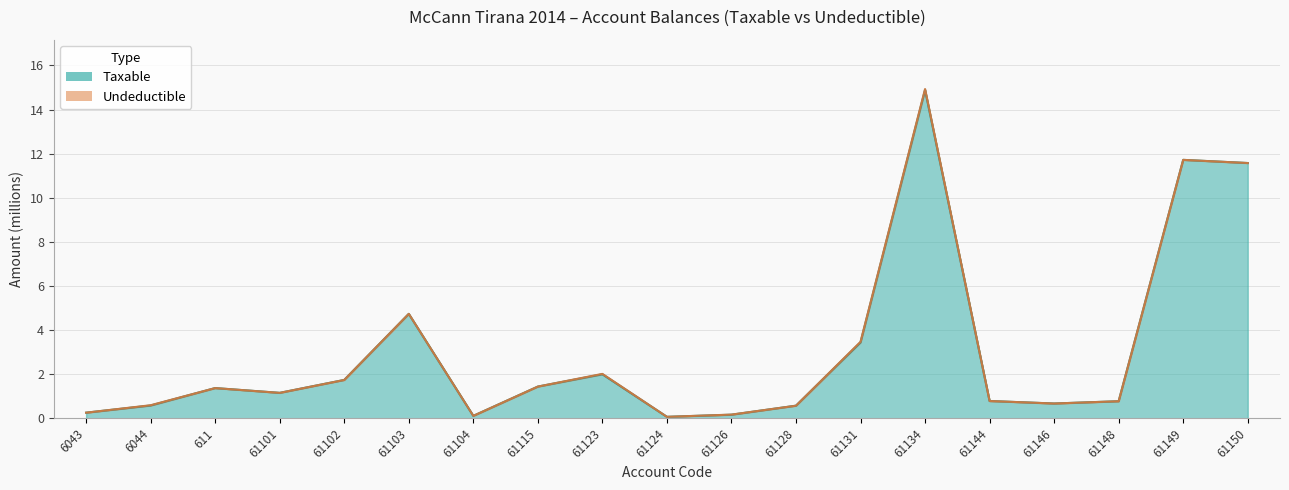

Reading left to right, what are all the values shown in this chart?

6043=0.3	6044=0.6	611=1.4	61101=1.1	61102=1.7	61103=4.7	61104=0.1	61115=1.4	61123=2.0	61124=0.1	61126=0.2	61128=0.6	61131=3.4	61134=14.9	61144=0.8	61146=0.7	61148=0.8	61149=11.7	61150=11.6